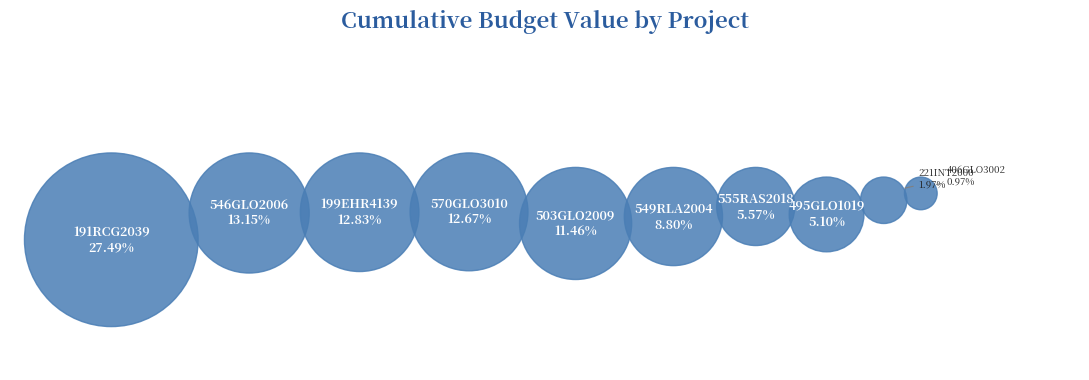

To the nearest percent, what is the combined percentage of 503GLO2009 and 221INT2000?

13%